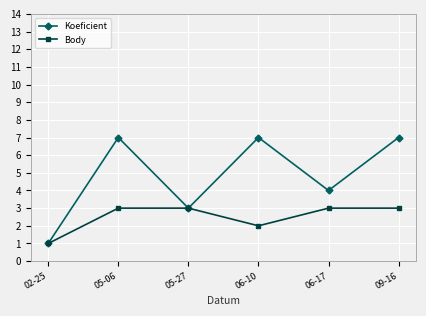

Is the value of Body at 06-17 greater than the value of Koeficient at 09-16?

No